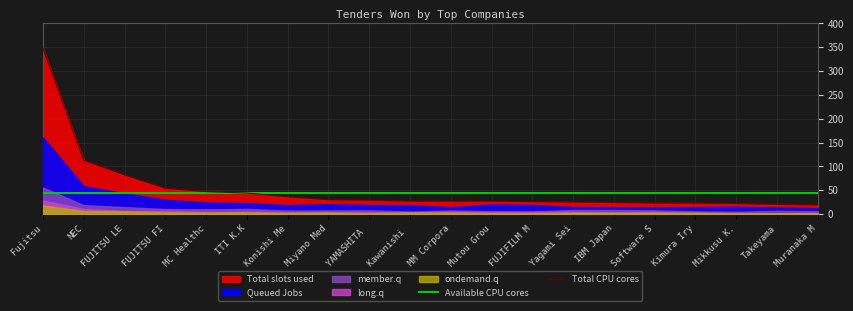

What position from the right is Yagami Sei?

7